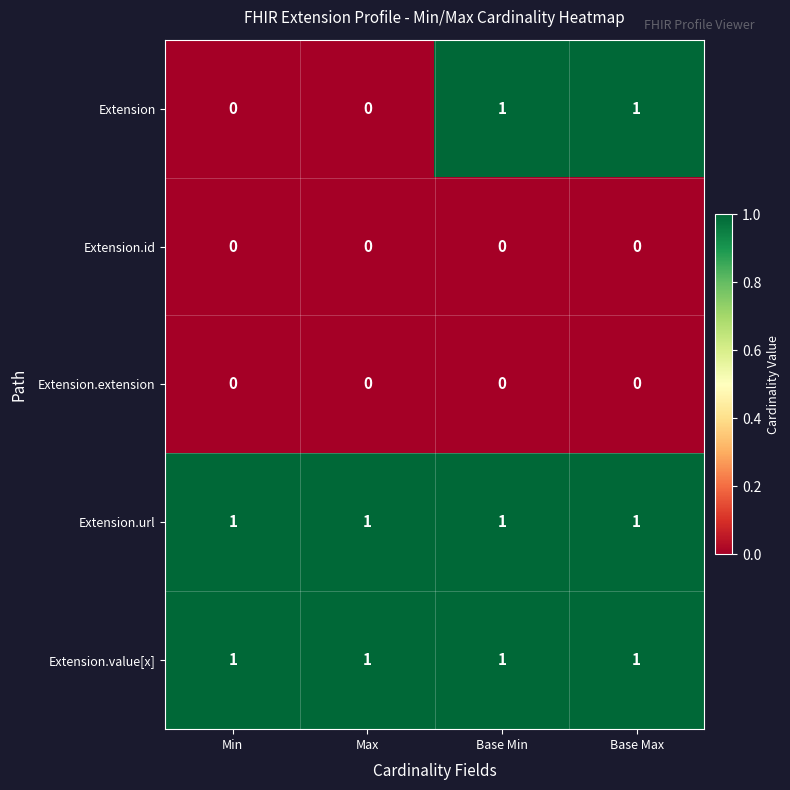

Between Min and Base Min, which series saw the biggest shift?

Extension